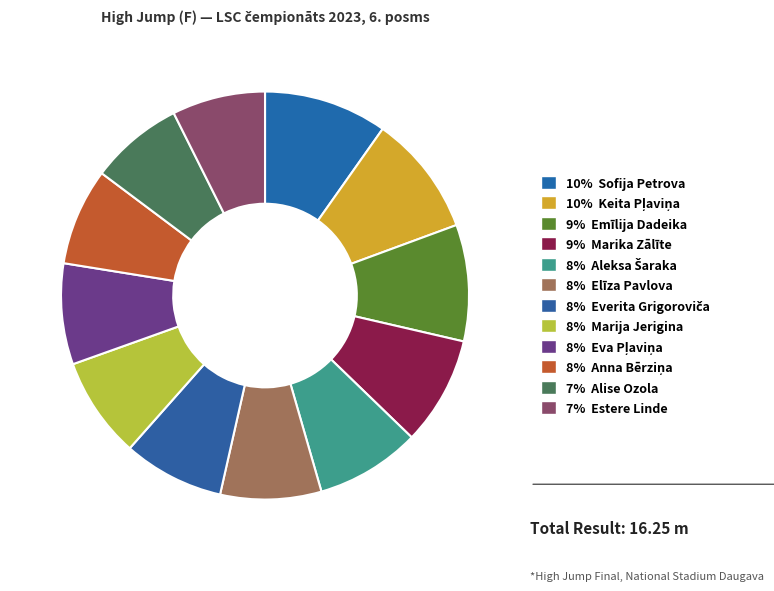

Which slice is the largest?

Sofija Petrova